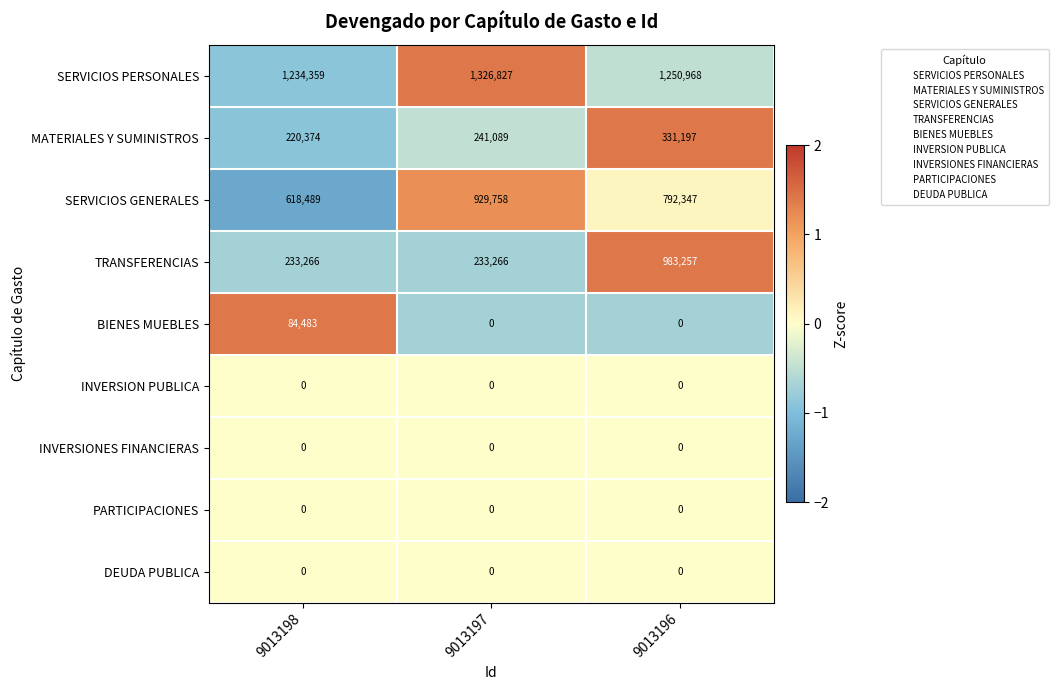

What is the greatest value displayed?

1326827